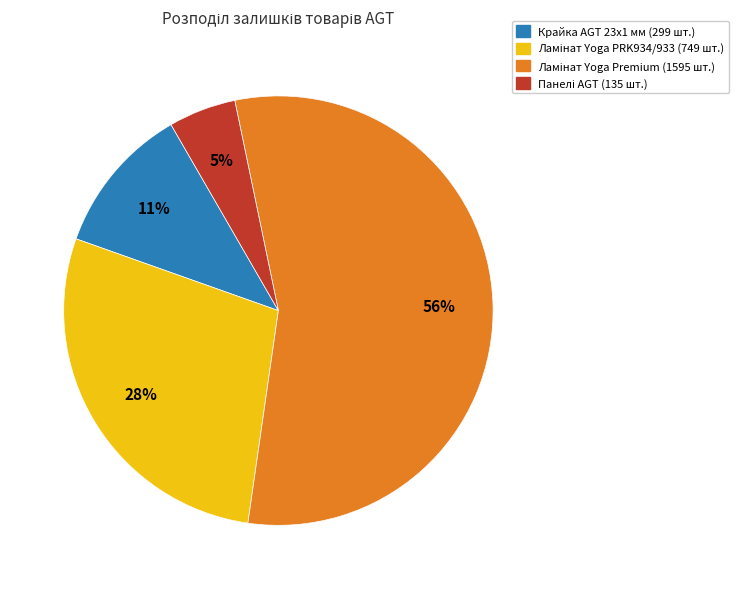

To the nearest percent, what is the average slice percentage?

25%